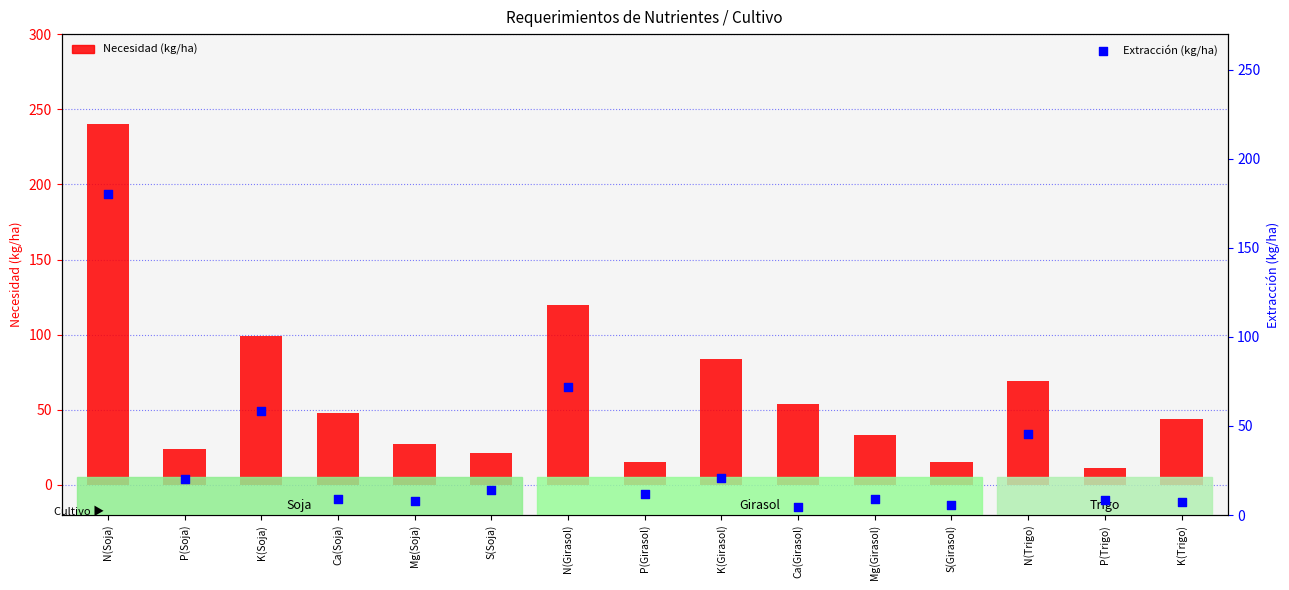

Which series has the largest total across all categories?

Necesidad (kg/ha)